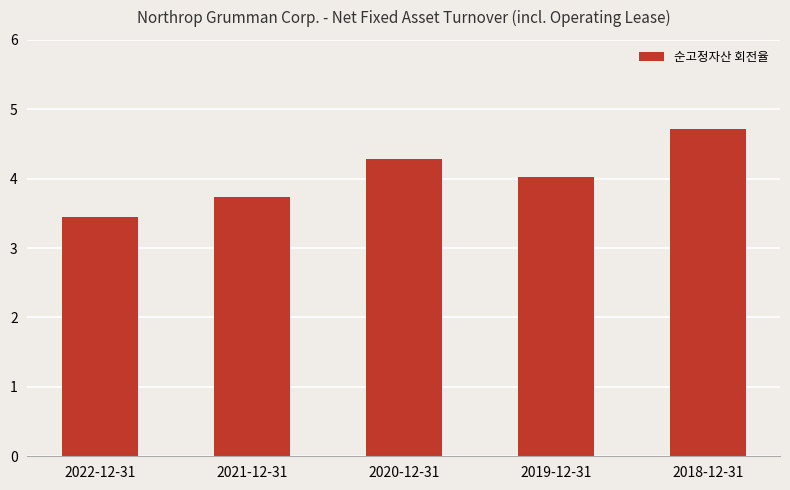

Reading left to right, extract all data points from this chart.

2022-12-31=3.5	2021-12-31=3.7	2020-12-31=4.3	2019-12-31=4.0	2018-12-31=4.7